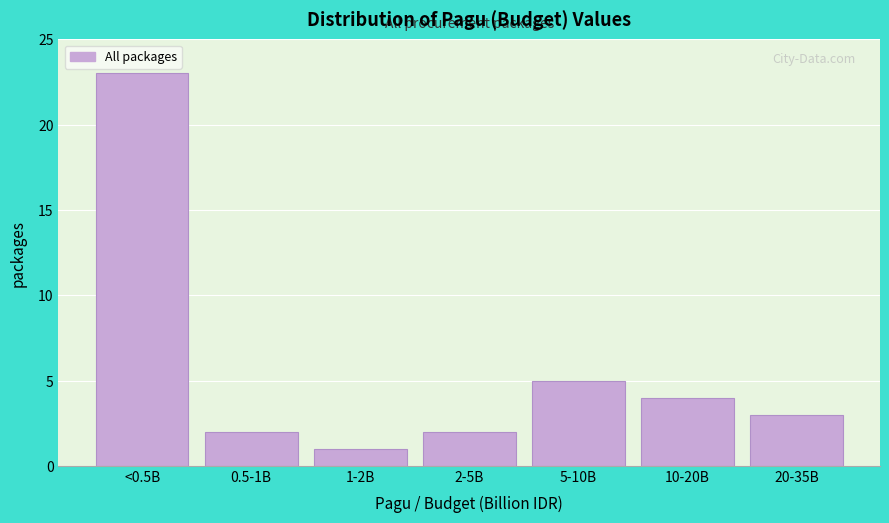

Reading right to left, extract all data points from this chart.

20-35B=3	10-20B=4	5-10B=5	2-5B=2	1-2B=1	0.5-1B=2	<0.5B=23